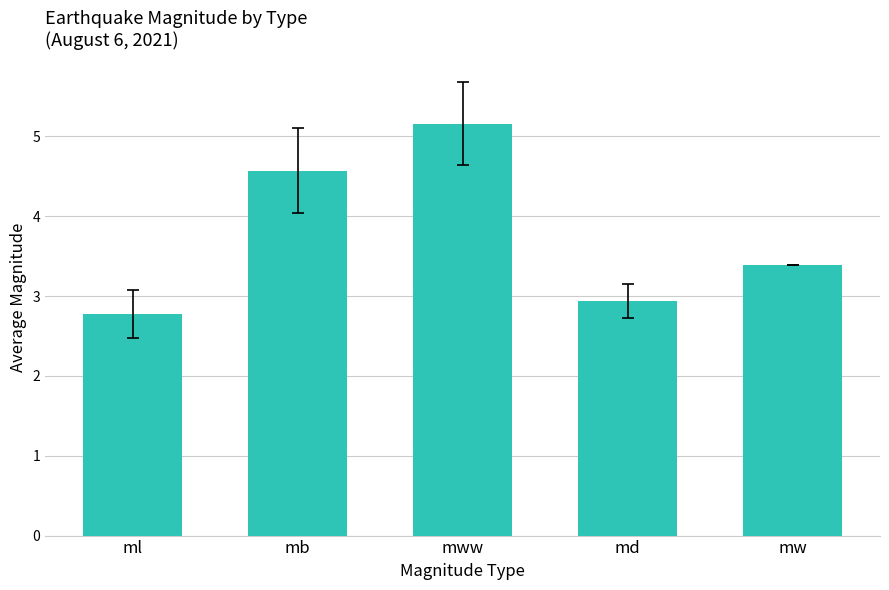

Reading left to right, transcribe all the data shown in this chart.

ml=2.8	mb=4.6	mww=5.2	md=2.9	mw=3.4